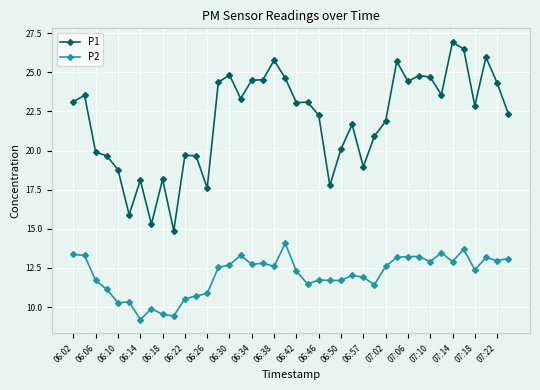

What is the minimum value shown in the chart?

9.2